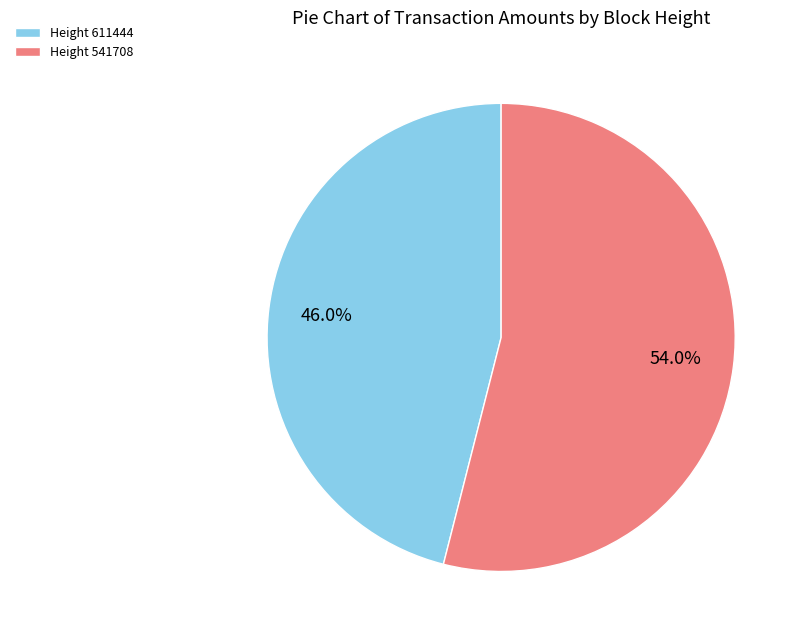

What is the majority slice?

Height 541708